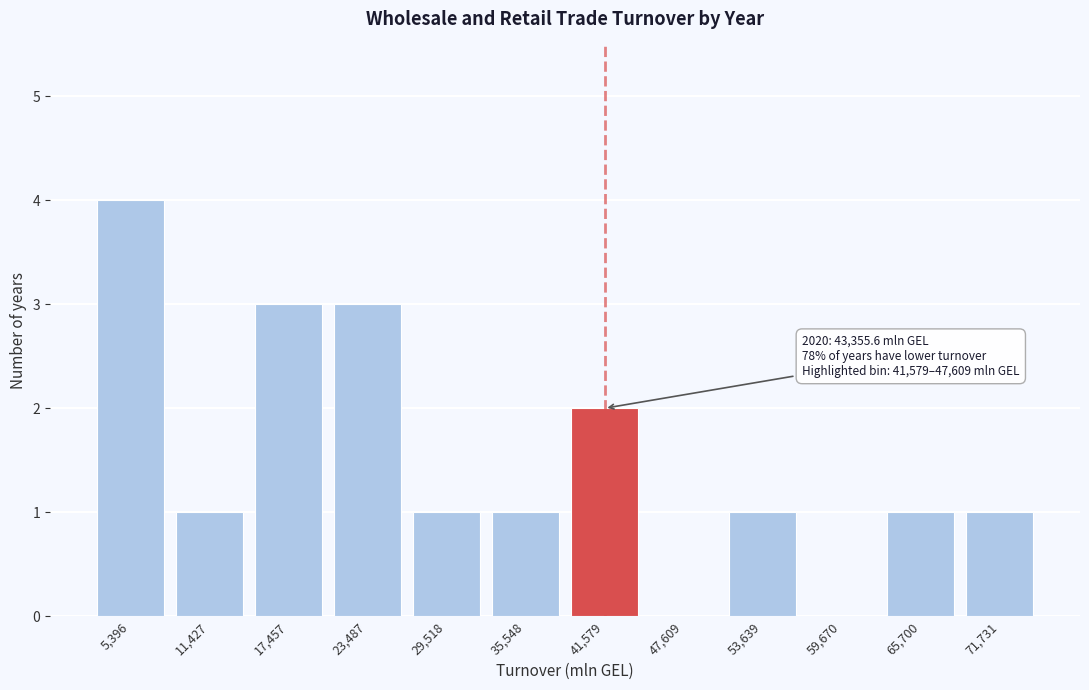

Reading left to right, list all the values displayed in this chart.

5,396=4	11,427=1	17,457=3	23,487=3	29,518=1	35,548=1	41,579=2	47,609=0	53,639=1	59,670=0	65,700=1	71,731=1